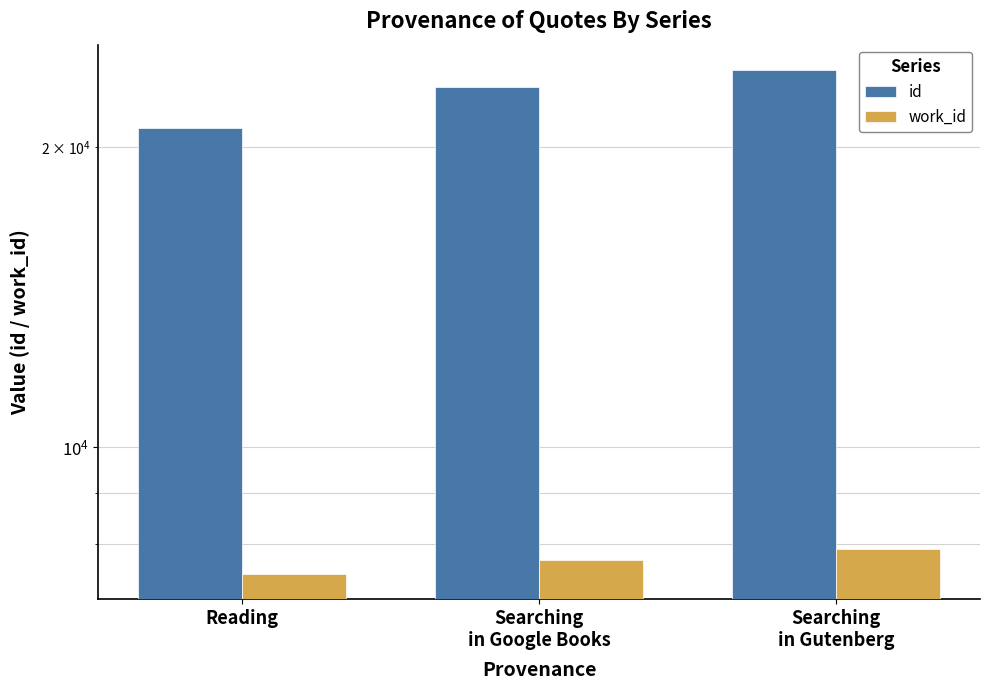

What is the difference between the second highest and minimum values in the work_id series?

248